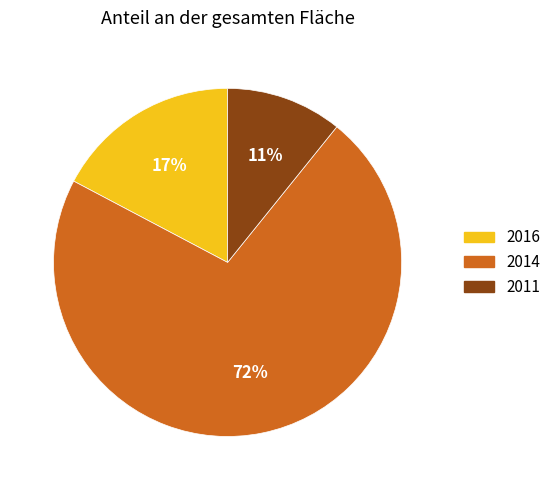

What is the largest slice in the pie chart?

2014